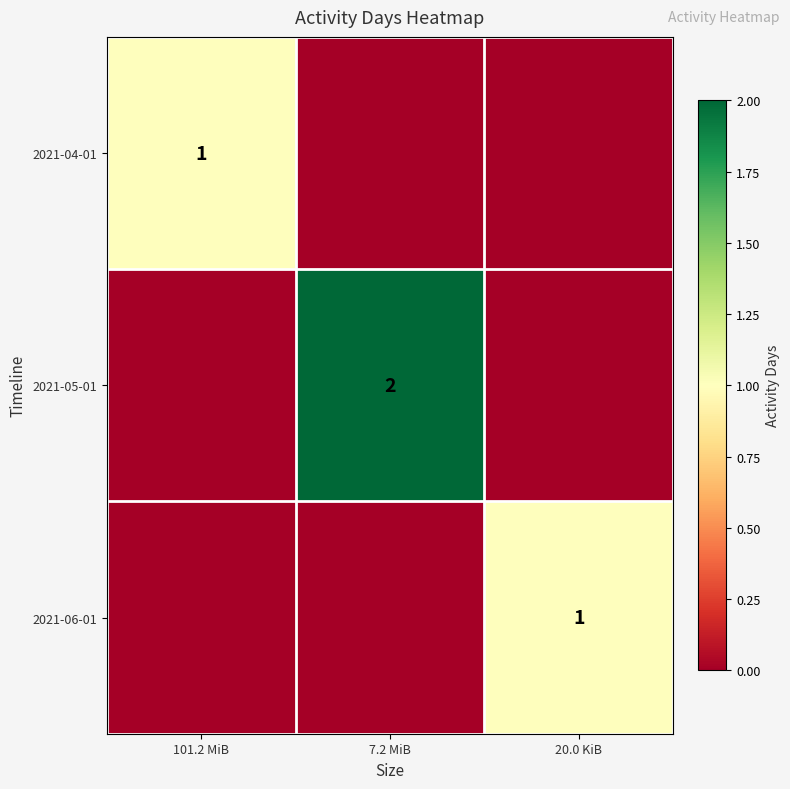

The 2021-04-01 series shows 1 at 101.2 MiB. True or false?

True